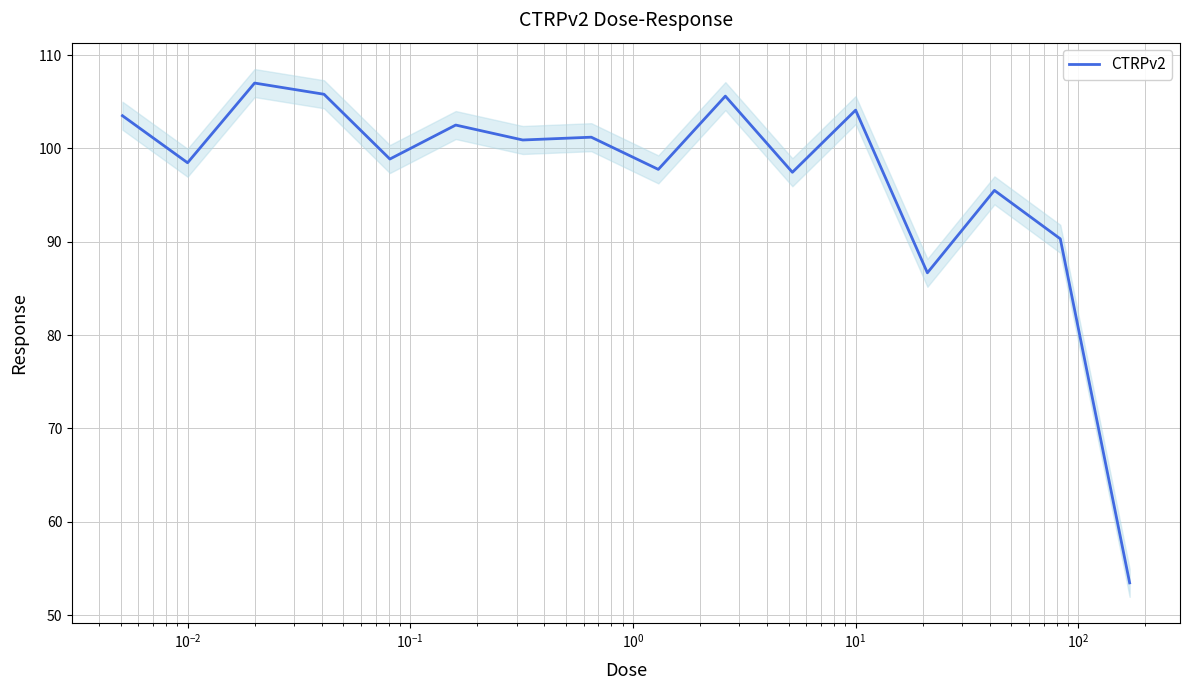

What is the sum of all values?

1549.0